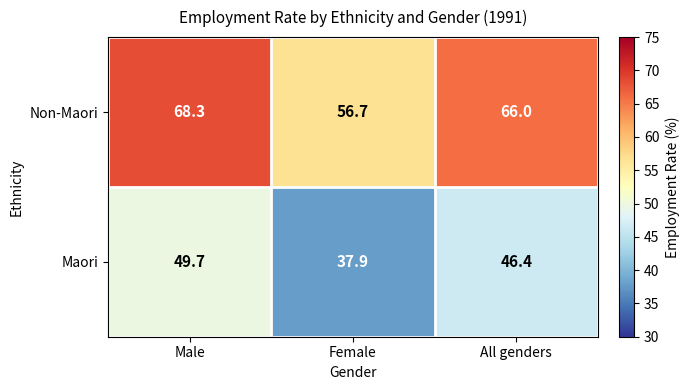

How many distinct data groups are displayed?

2